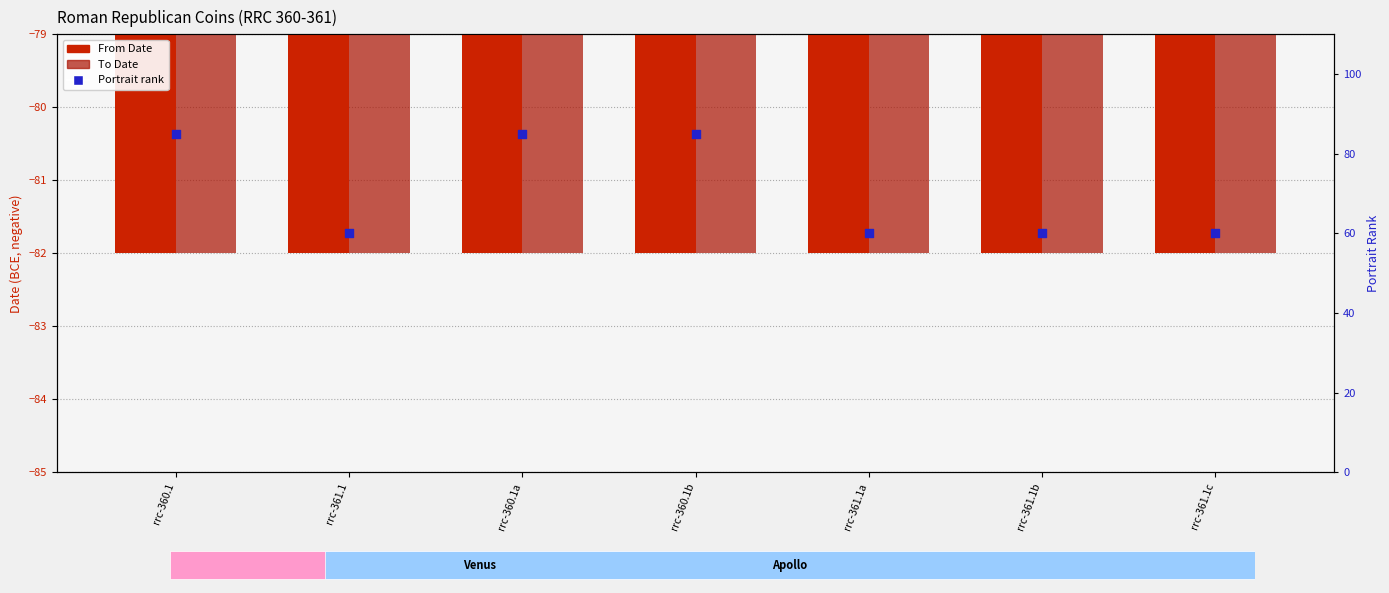

Which series contains the lowest Y value?

From Date